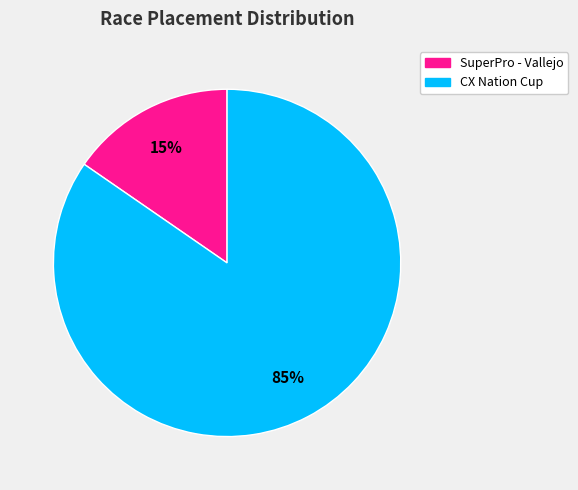

What is the ratio of the value at SuperPro - Vallejo to the value at CX Nation Cup?

0.2